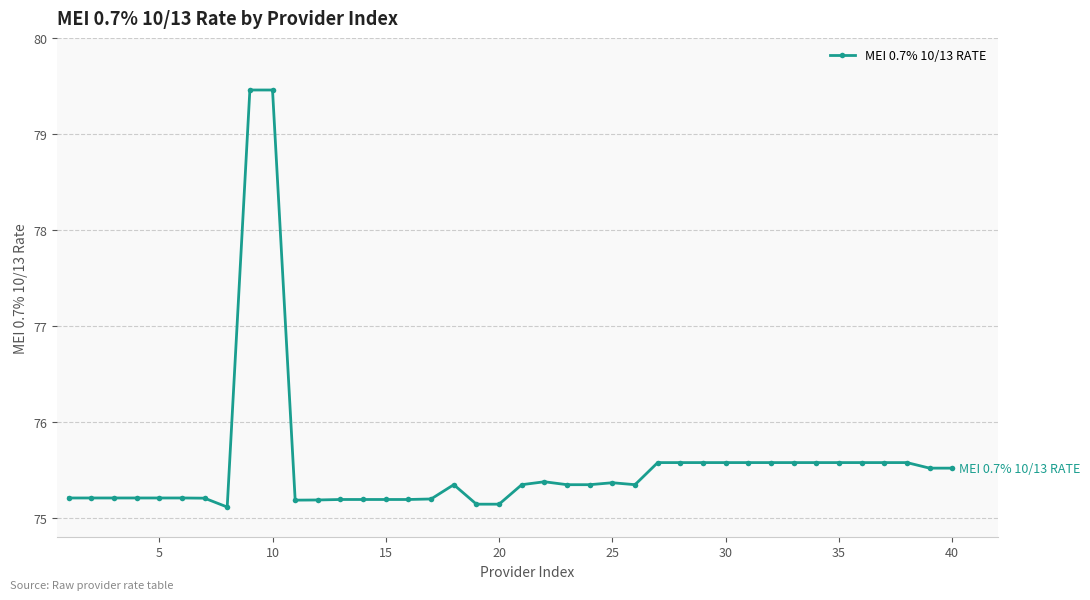

What is the greatest value displayed?

79.5